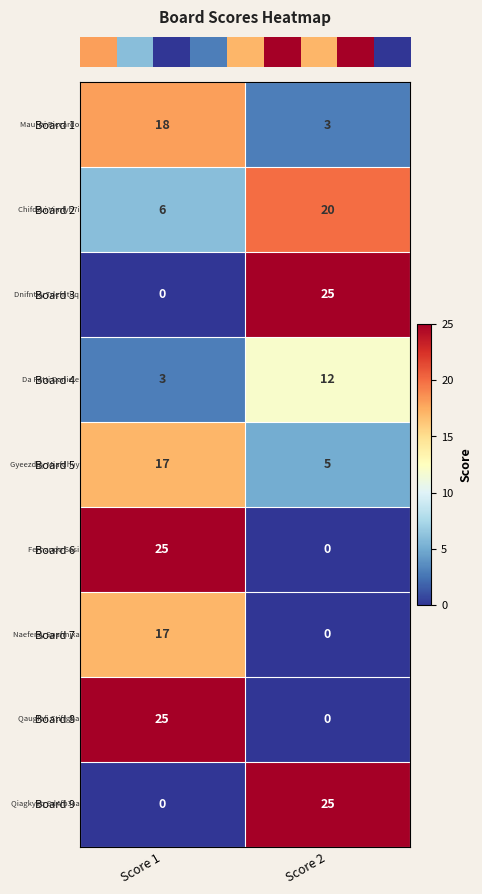

What is the spread (max minus min) of values at Score 2?

25